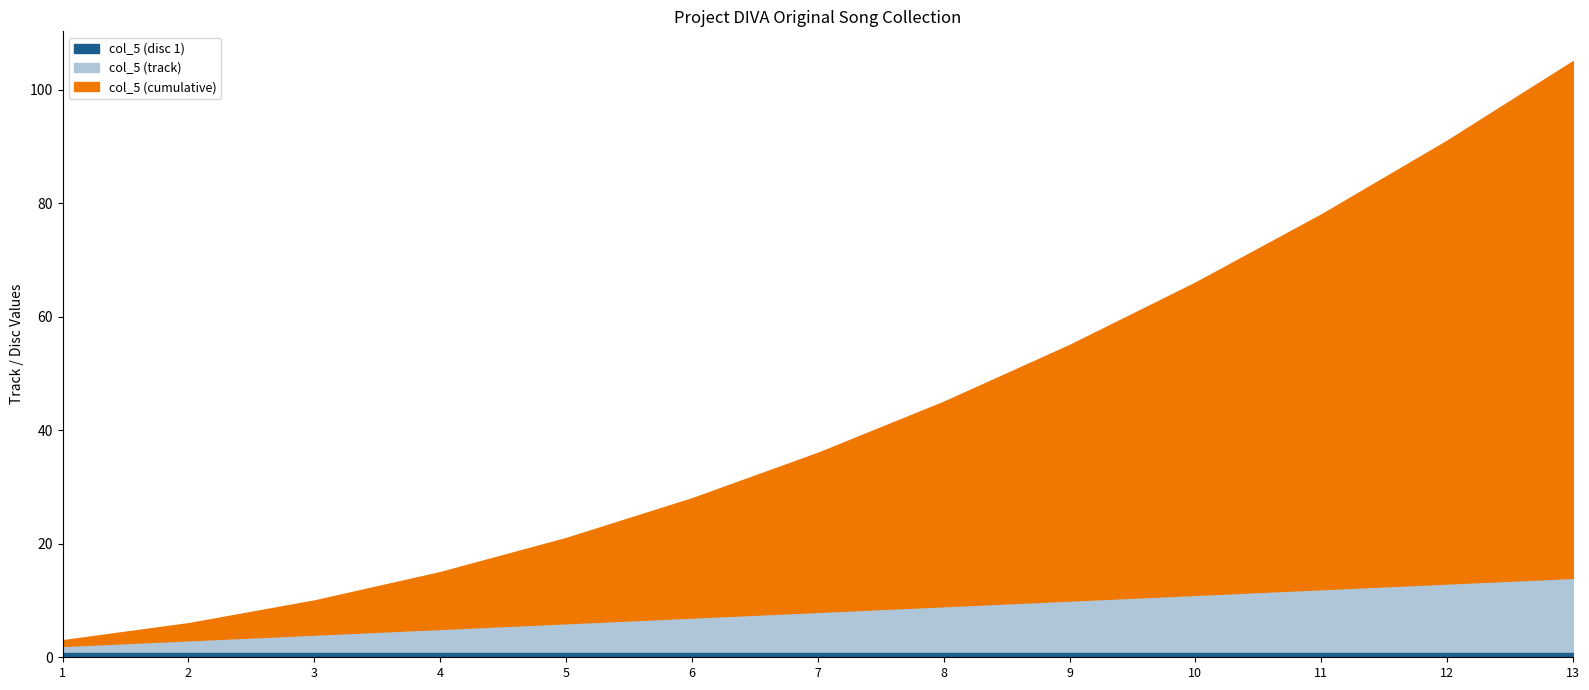

At which category is the sum across all series the highest?

13